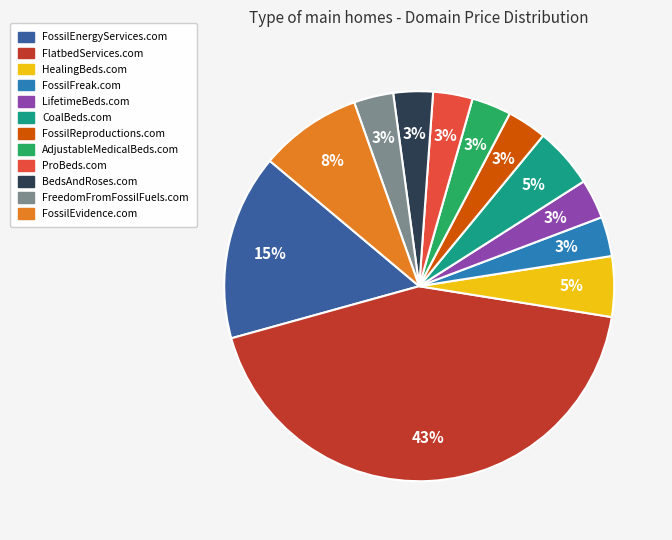

The FlatbedServices.com slice represents 43% of the pie. True or false?

True